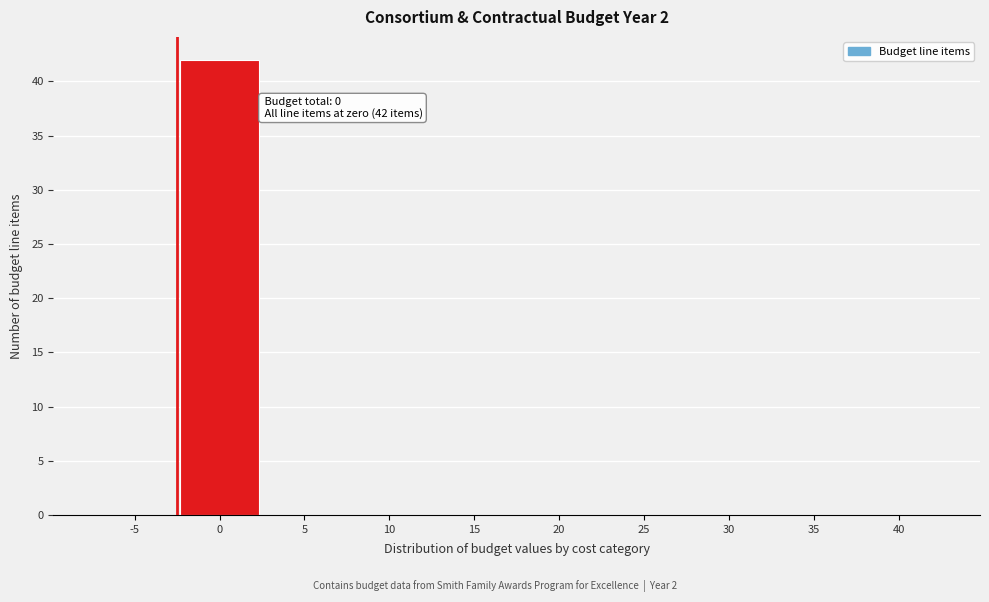

Reading right to left, extract all data points from this chart.

40=0	35=0	30=0	25=0	20=0	15=0	10=0	5=0	0=42	-5=0